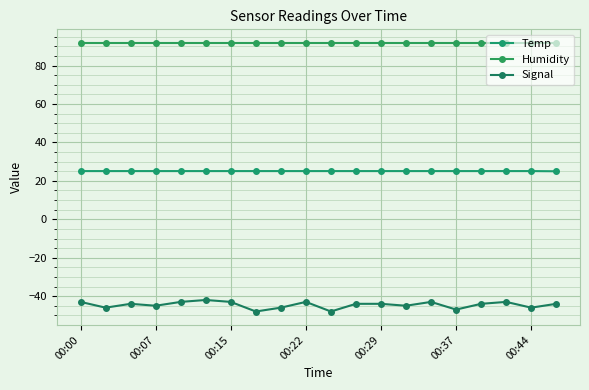

How many categories are shown in the chart?

20